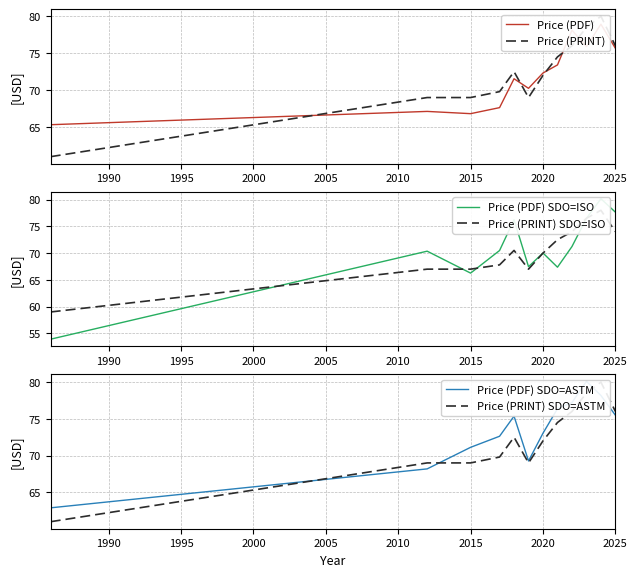

What is the minimum value shown in the chart?

53.9